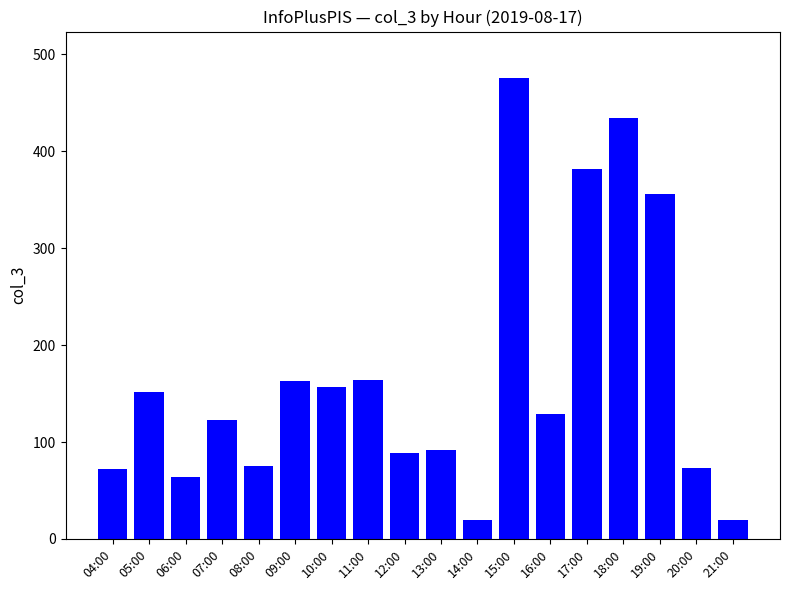

Is it true that the value at 10:00 is 157?

True